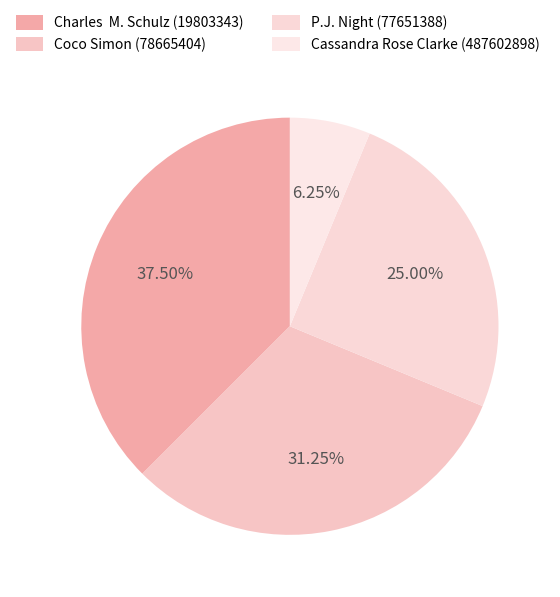

Combined, do P.J. Night (77651388) and Cassandra Rose Clarke (487602898) account for over 50%?

No